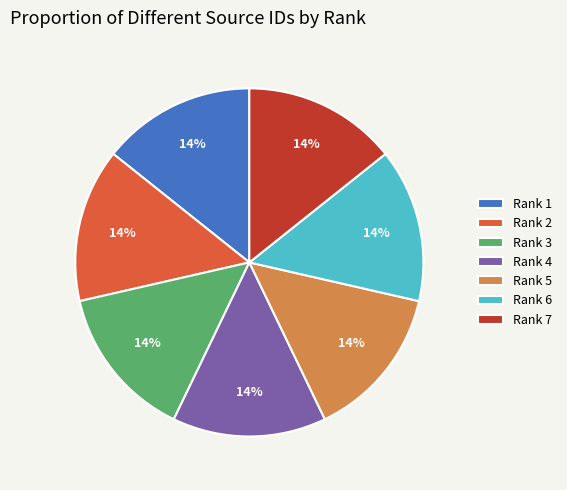

Combined, do Rank 7 and Rank 6 account for over 50%?

No